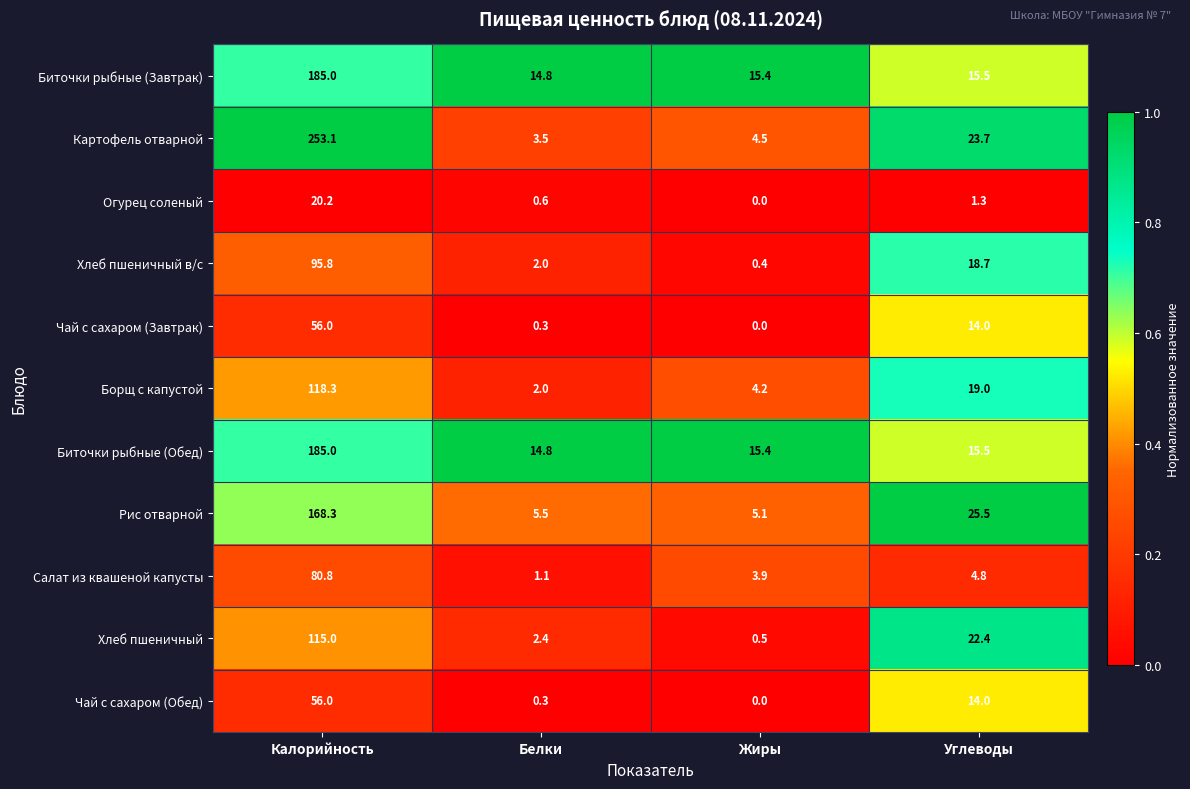

Which series has the widest spread of values?

Картофель отварной